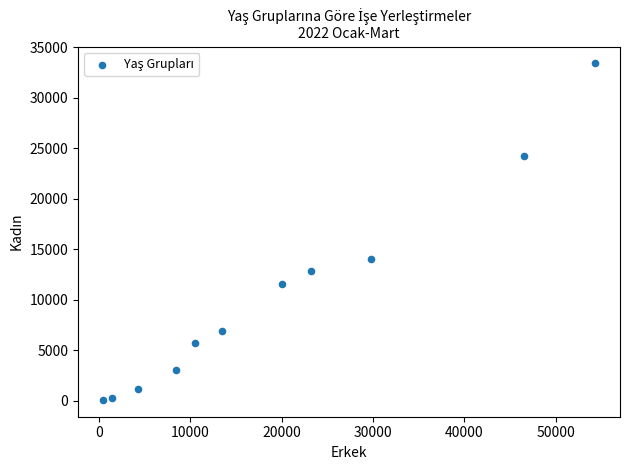

What Y value in the scatter plot is closest to 16732?

14046